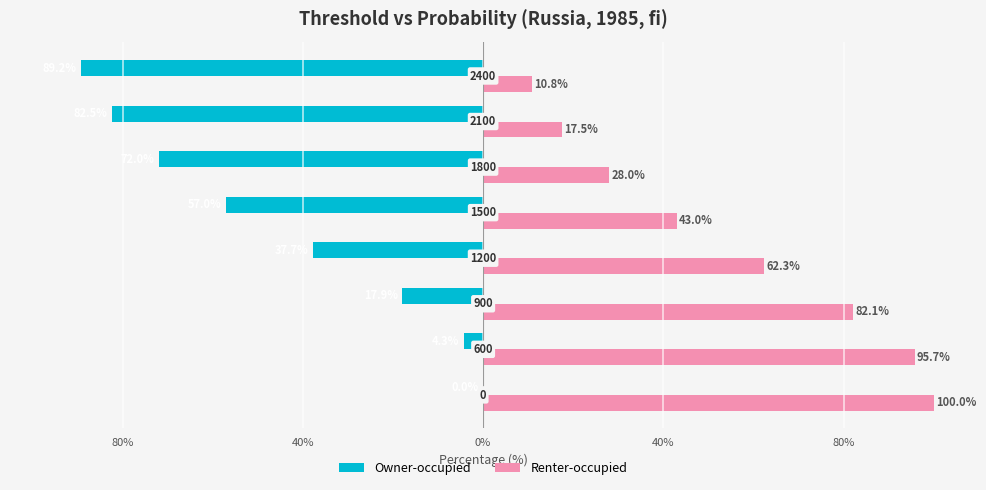

What are all the series names shown in the legend?

Owner-occupied, Renter-occupied